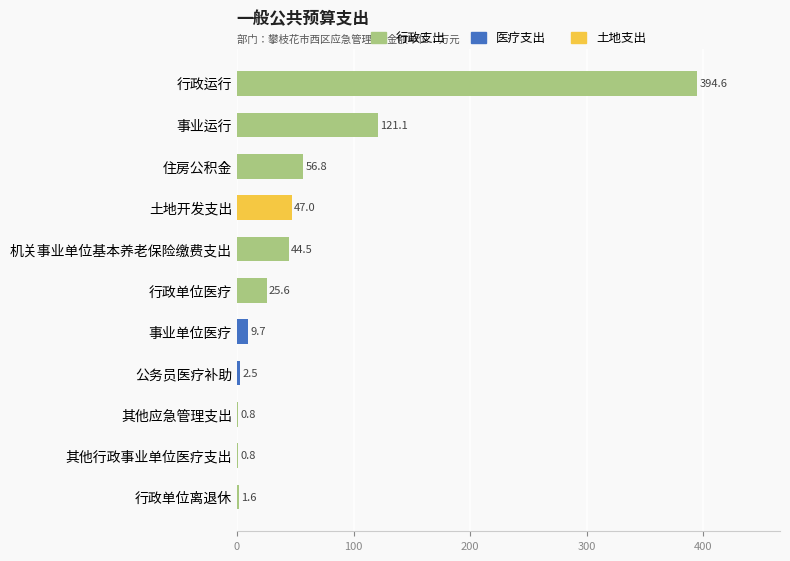

What is the difference between the values at 事业单位医疗 and 土地开发支出?

37.3